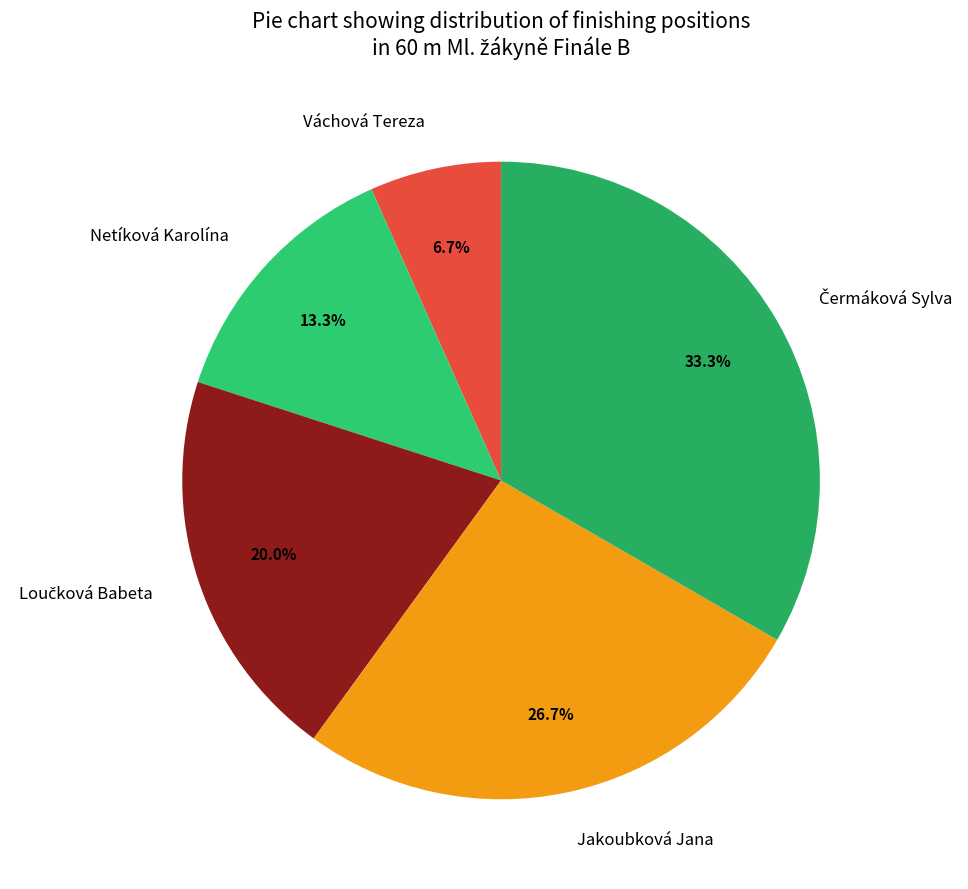

Which slice is the smallest?

Váchová Tereza